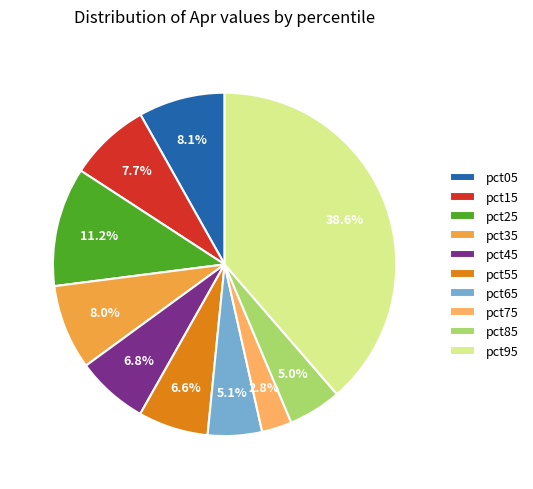

What is the largest slice in the pie chart?

pct95